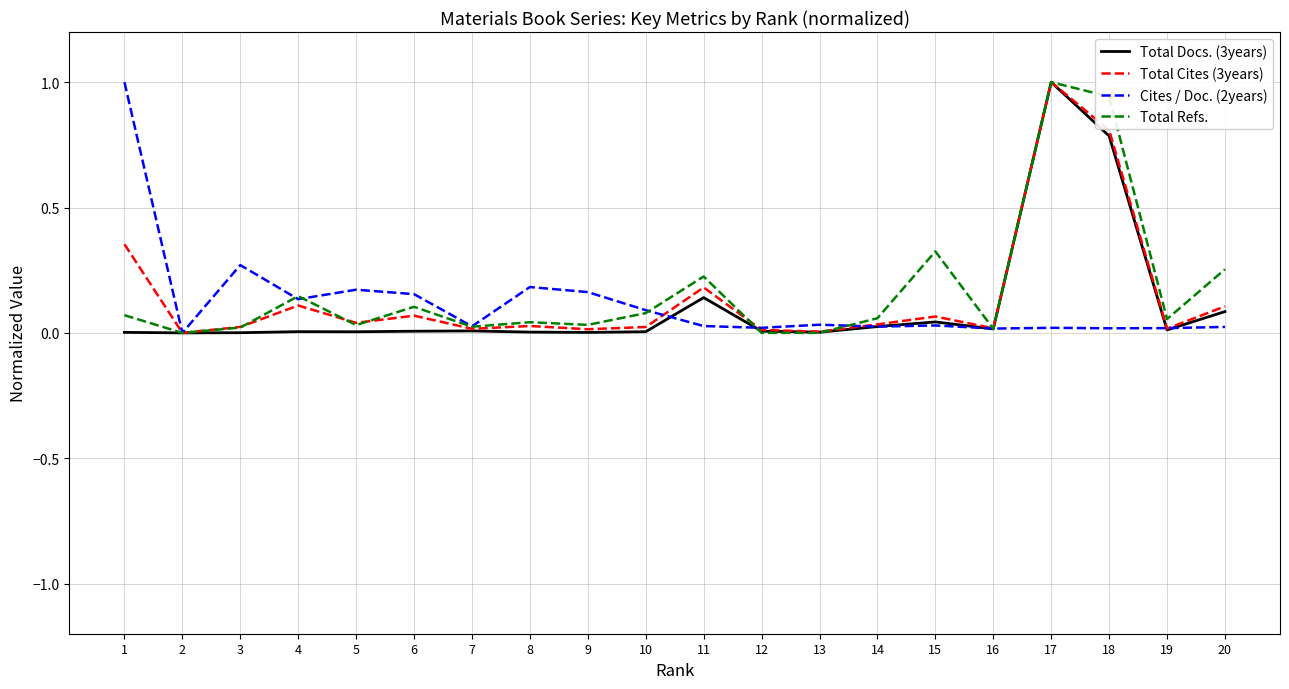

How many lines are shown in the chart?

4